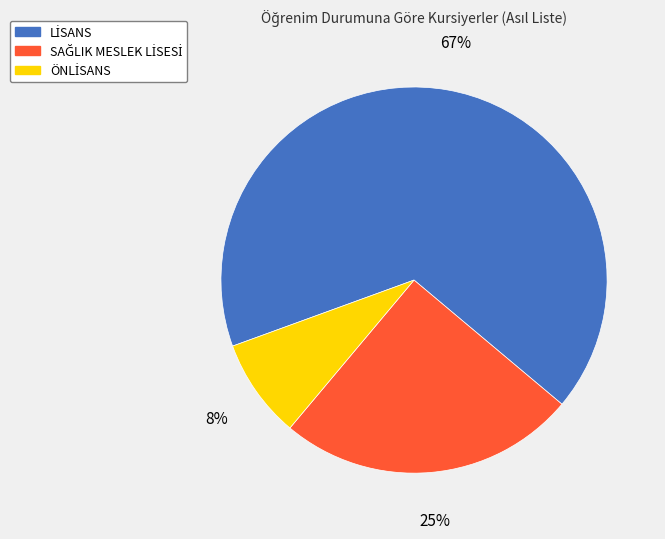

Does any single category account for the majority?

Yes